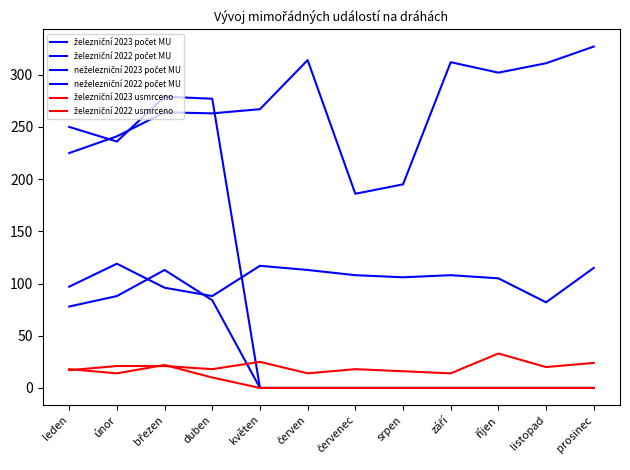

Reading left to right, extract all data points from this chart.

železniční 2023 počet MU: 78	88	113	84	0	0	0	0	0	0	0	0
železniční 2022 počet MU: 97	119	96	88	117	113	108	106	108	105	82	115
neželezniční 2023 počet MU: 250	236	279	277	0	0	0	0	0	0	0	0
neželezniční 2022 počet MU: 225	241	264	263	267	314	186	195	312	302	311	327
železniční 2023 usmrceno: 18	14	22	10	0	0	0	0	0	0	0	0
železniční 2022 usmrceno: 17	21	21	18	25	14	18	16	14	33	20	24